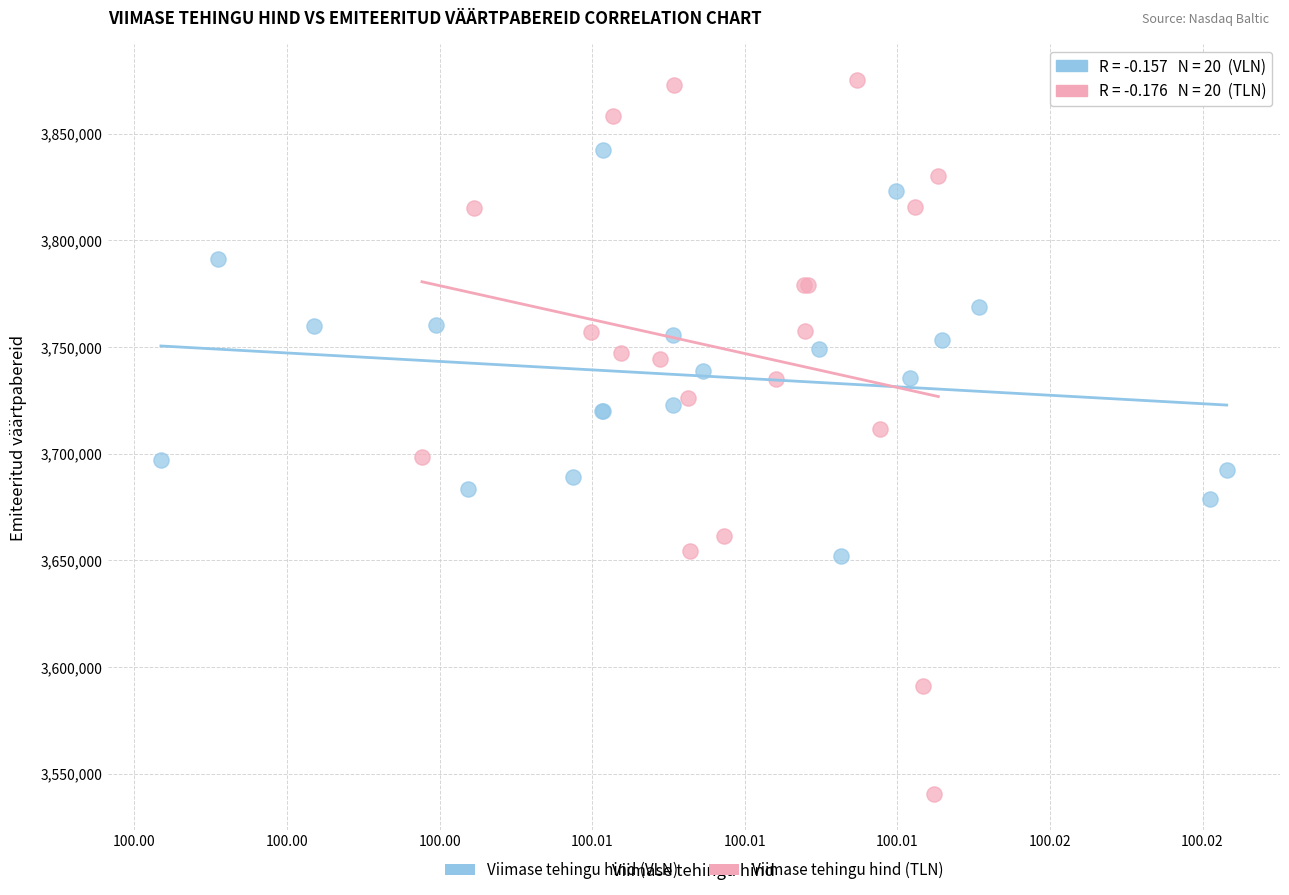

Which series contains the highest Y value?

Viimase tehingu hind (TLN)